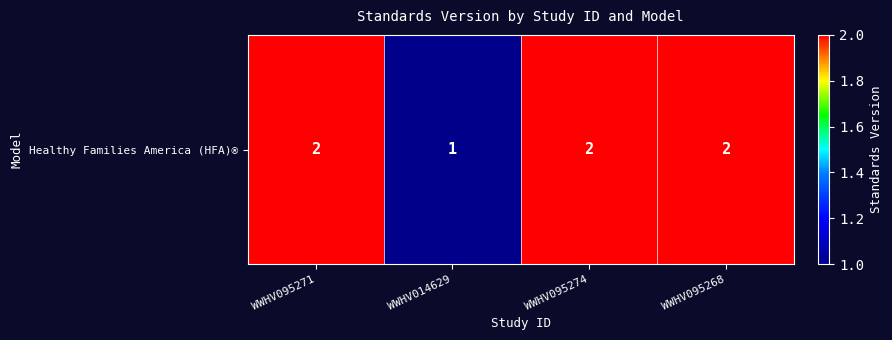

Reading right to left, extract all data points from this chart.

2	2	1	2